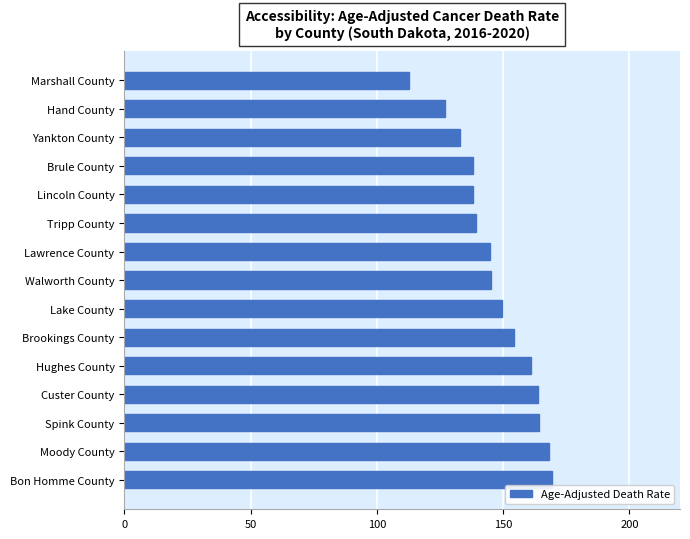

What position from the bottom is Lincoln County?

11